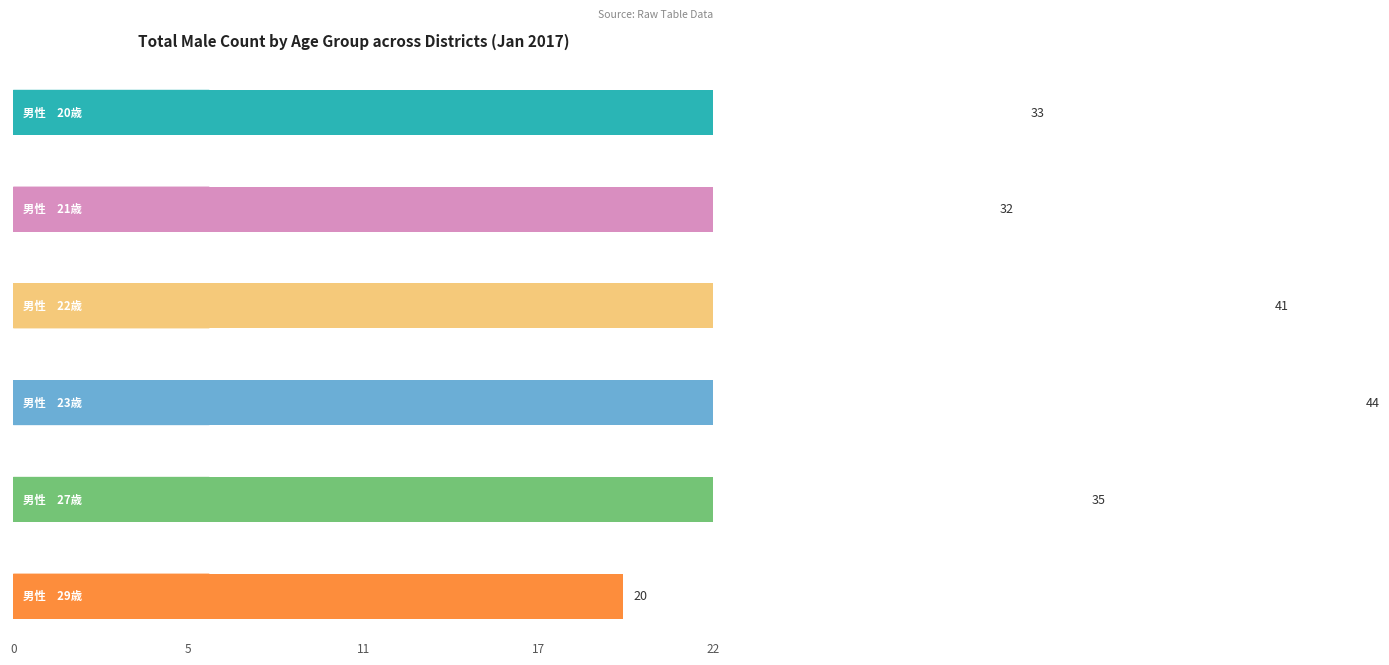

Is it true that 男性　21歳 equals 1 at 志津南学区?

False